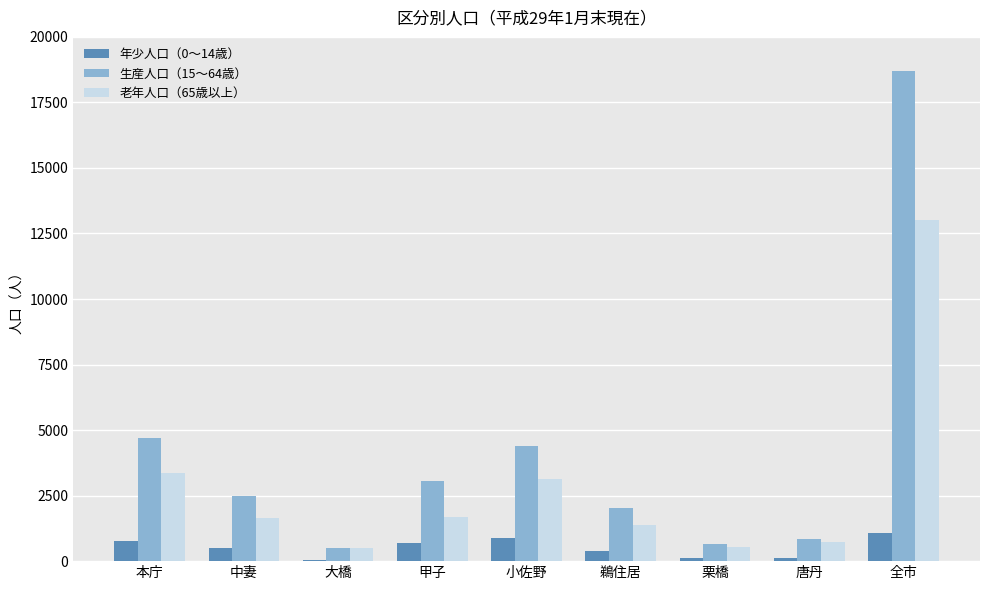

At which label does 生産人口（15〜64歳） reach its peak?

全市